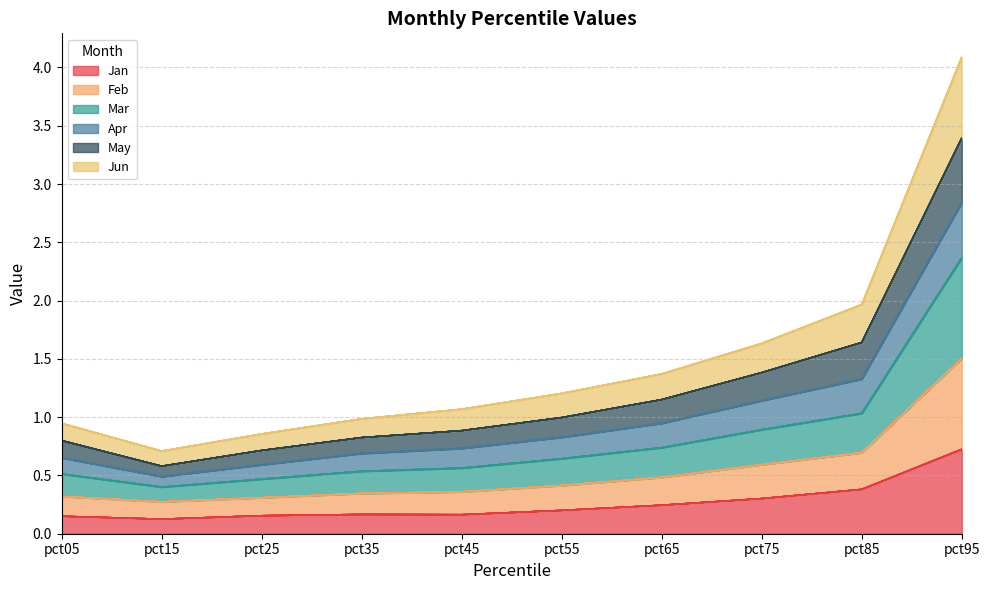

In Jan, how many points are lower than both neighbors (excluding endpoints)?

2